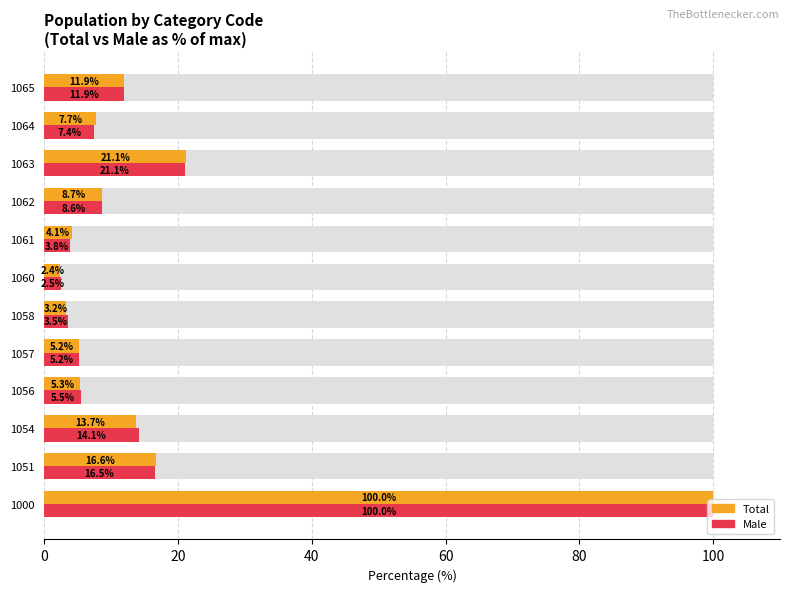

How many bars are there in each group?

2